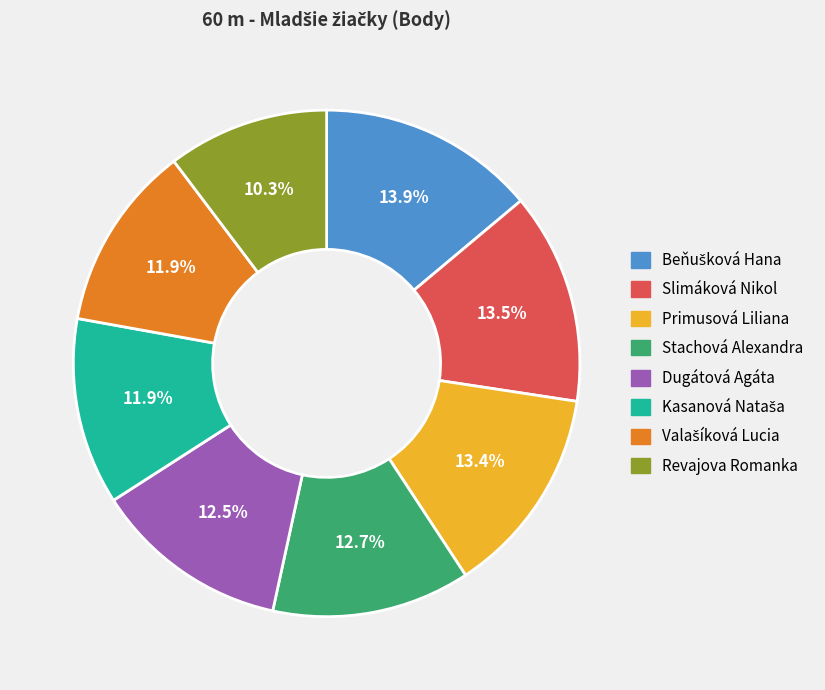

Which category has the smallest portion of the pie?

Revajova Romanka